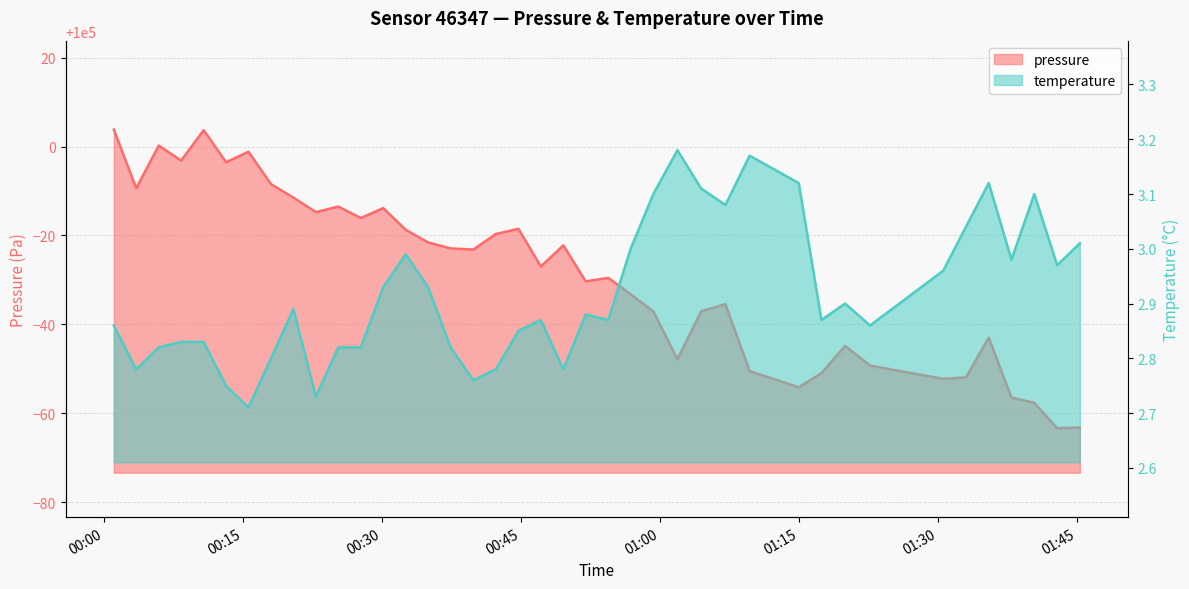

Reading left to right, list all the values displayed in this chart.

pressure: 2023-04-07T00:01:01=100003.8	2023-04-07T00:03:26=99990.6	2023-04-07T00:05:52=100000.2	2023-04-07T00:08:17=99996.8	2023-04-07T00:10:43=100003.7	2023-04-07T00:13:08=99996.5	2023-04-07T00:15:33=99998.8	2023-04-07T00:17:59=99991.6	2023-04-07T00:20:24=99988.5	2023-04-07T00:22:50=99985.2	2023-04-07T00:25:15=99986.5	2023-04-07T00:27:41=99983.9	2023-04-07T00:30:06=99986.2	2023-04-07T00:32:32=99981.3	2023-04-07T00:34:57=99978.4	2023-04-07T00:37:23=99977.1	2023-04-07T00:39:50=99976.8	2023-04-07T00:42:16=99980.3	2023-04-07T00:44:42=99981.5	2023-04-07T00:47:07=99973.0	2023-04-07T00:49:33=99977.8	2023-04-07T00:51:58=99969.7	2023-04-07T00:54:24=99970.5	2023-04-07T00:56:49=99966.8	2023-04-07T00:59:16=99962.9	2023-04-07T01:01:52=99952.2	2023-04-07T01:04:26=99963.0	2023-04-07T01:07:03=99964.6	2023-04-07T01:09:40=99949.5	2023-04-07T01:14:58=99945.9	2023-04-07T01:17:25=99949.0	2023-04-07T01:19:58=99955.2	2023-04-07T01:22:40=99950.8	2023-04-07T01:30:34=99947.8	2023-04-07T01:33:01=99948.1	2023-04-07T01:35:29=99957.0	2023-04-07T01:37:56=99943.6	2023-04-07T01:40:24=99942.4	2023-04-07T01:42:52=99936.7	2023-04-07T01:45:19=99936.8
temperature: 2023-04-07T00:01:01=2.9	2023-04-07T00:03:26=2.8	2023-04-07T00:05:52=2.8	2023-04-07T00:08:17=2.8	2023-04-07T00:10:43=2.8	2023-04-07T00:13:08=2.8	2023-04-07T00:15:33=2.7	2023-04-07T00:17:59=2.8	2023-04-07T00:20:24=2.9	2023-04-07T00:22:50=2.7	2023-04-07T00:25:15=2.8	2023-04-07T00:27:41=2.8	2023-04-07T00:30:06=2.9	2023-04-07T00:32:32=3.0	2023-04-07T00:34:57=2.9	2023-04-07T00:37:23=2.8	2023-04-07T00:39:50=2.8	2023-04-07T00:42:16=2.8	2023-04-07T00:44:42=2.9	2023-04-07T00:47:07=2.9	2023-04-07T00:49:33=2.8	2023-04-07T00:51:58=2.9	2023-04-07T00:54:24=2.9	2023-04-07T00:56:49=3.0	2023-04-07T00:59:16=3.1	2023-04-07T01:01:52=3.2	2023-04-07T01:04:26=3.1	2023-04-07T01:07:03=3.1	2023-04-07T01:09:40=3.2	2023-04-07T01:14:58=3.1	2023-04-07T01:17:25=2.9	2023-04-07T01:19:58=2.9	2023-04-07T01:22:40=2.9	2023-04-07T01:30:34=3.0	2023-04-07T01:33:01=3.0	2023-04-07T01:35:29=3.1	2023-04-07T01:37:56=3.0	2023-04-07T01:40:24=3.1	2023-04-07T01:42:52=3.0	2023-04-07T01:45:19=3.0